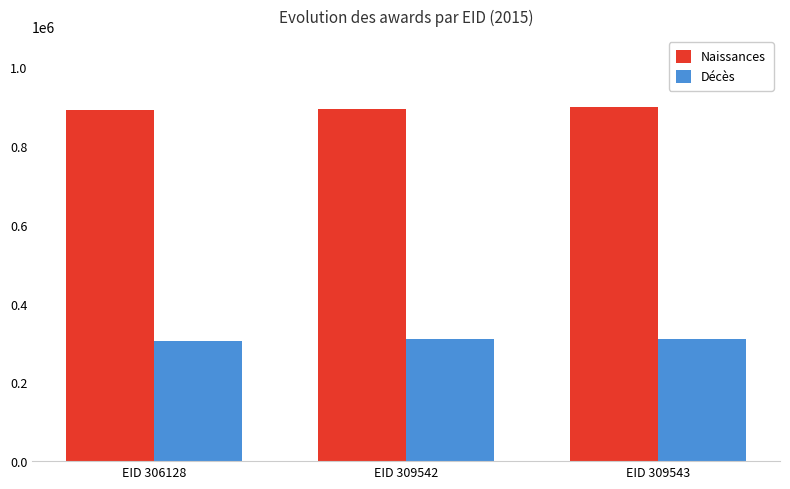

Which series has the largest total across all categories?

Naissances